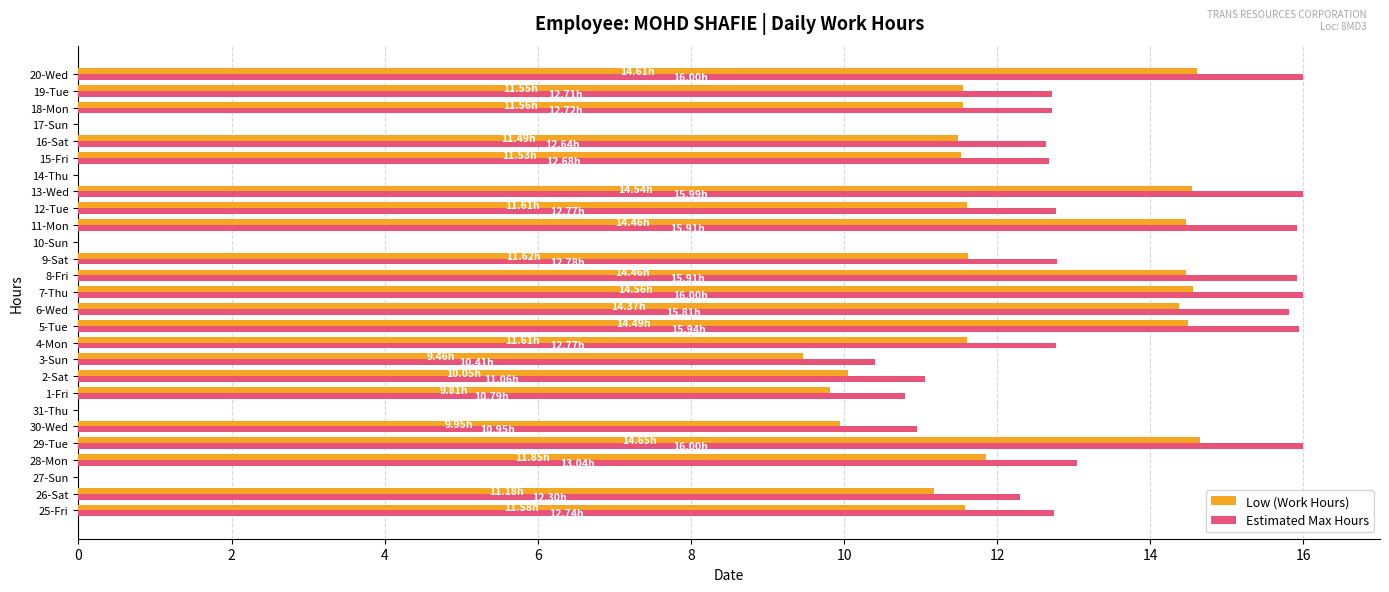

What is the sum of the Low (Work Hours) values at 15-Fri and 7-Thu?

26.1